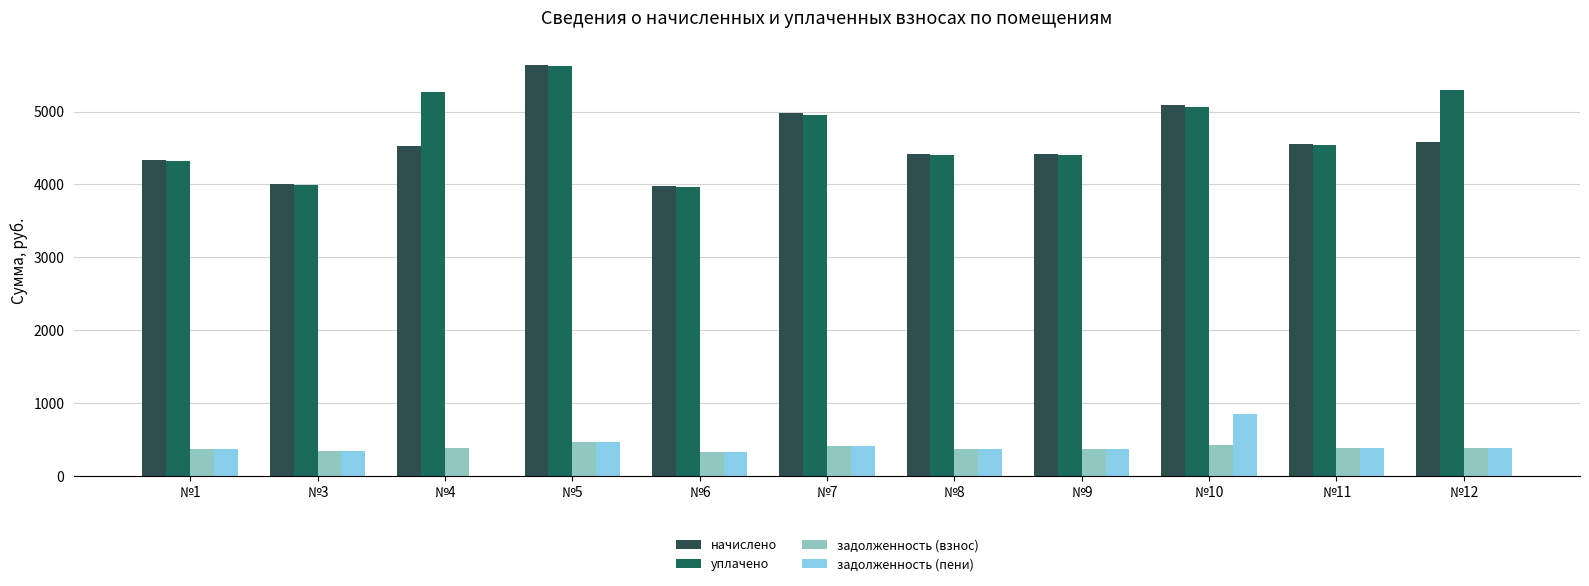

At which label does начислено first exceed 4530?

№4